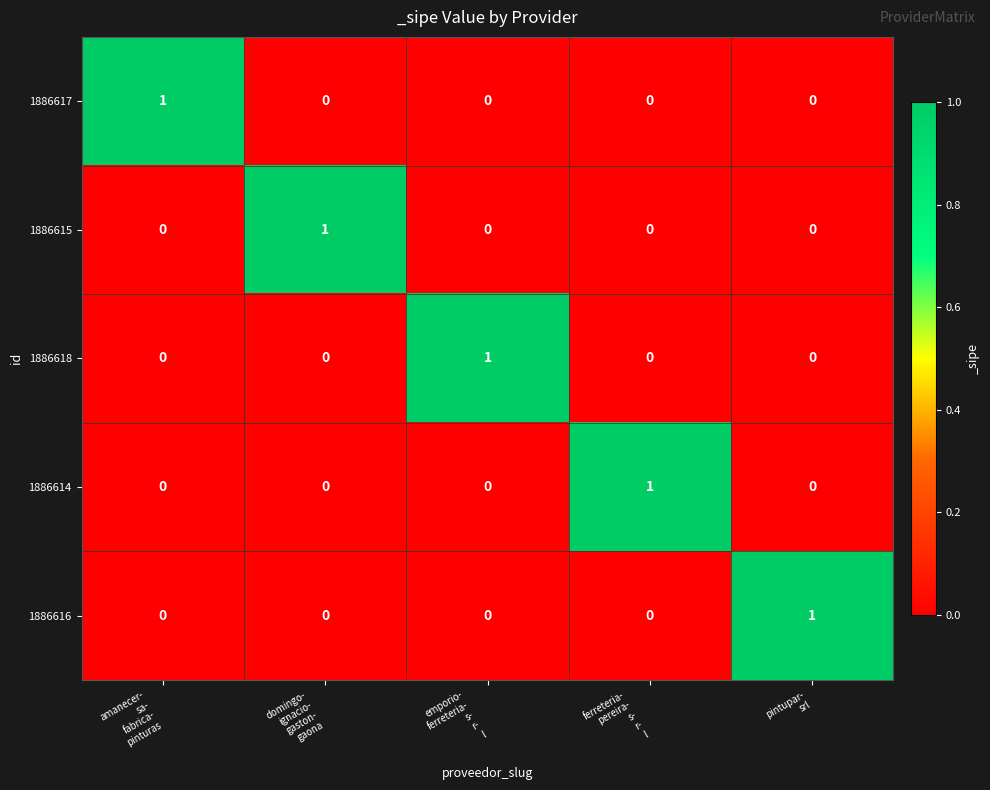

At how many categories does at least one series exceed 0?

5